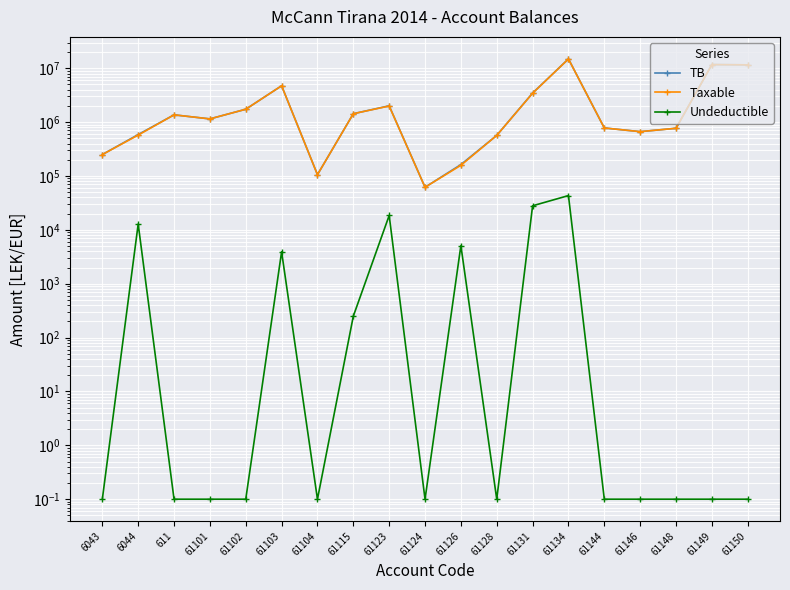

Between 61102 and 61103, which series saw the biggest shift?

TB